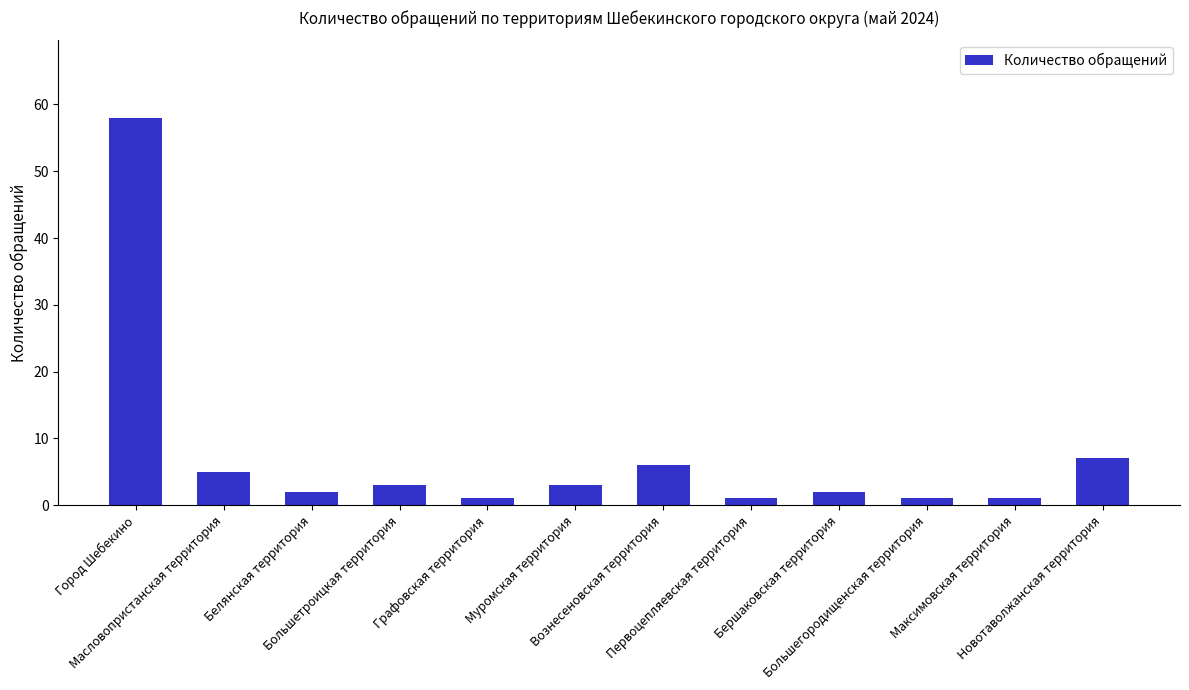

Where does the data first go above 3?

Город Шебекино